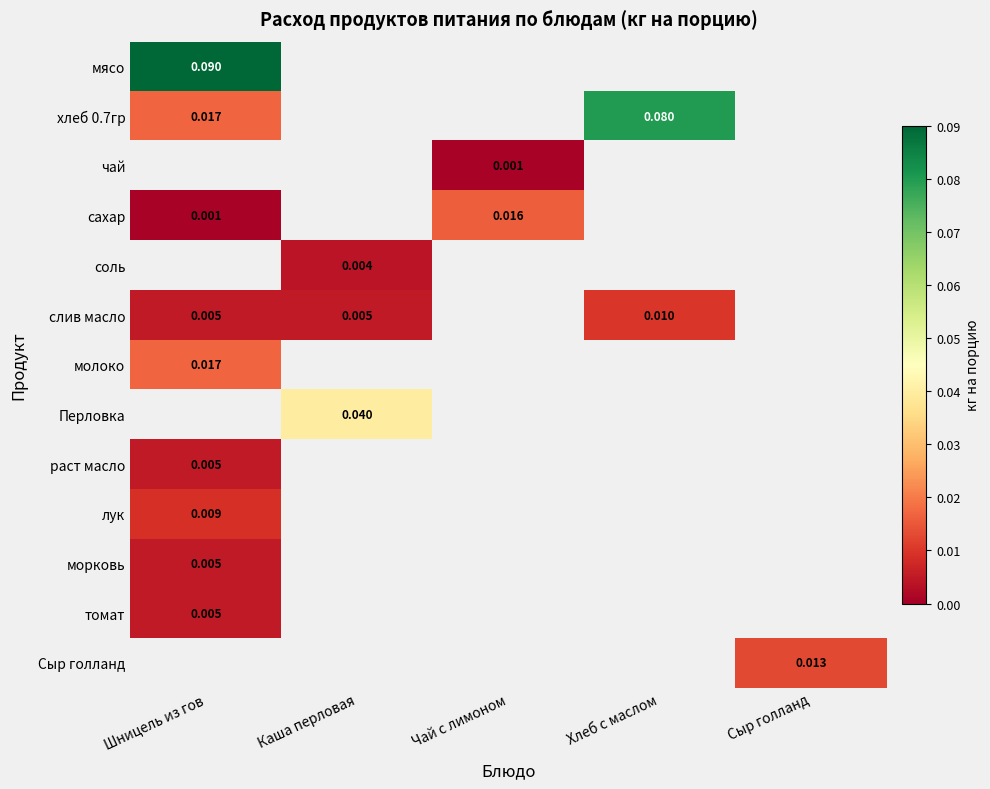

How many positive values does the Перловка series have?

1